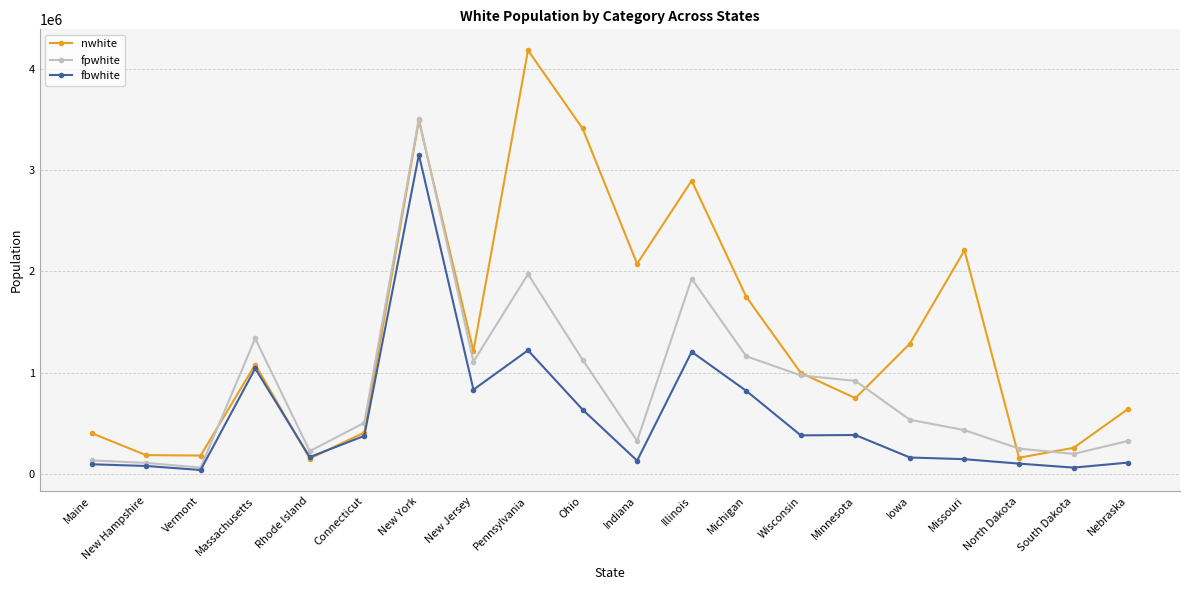

Which series has the largest total across all categories?

nwhite